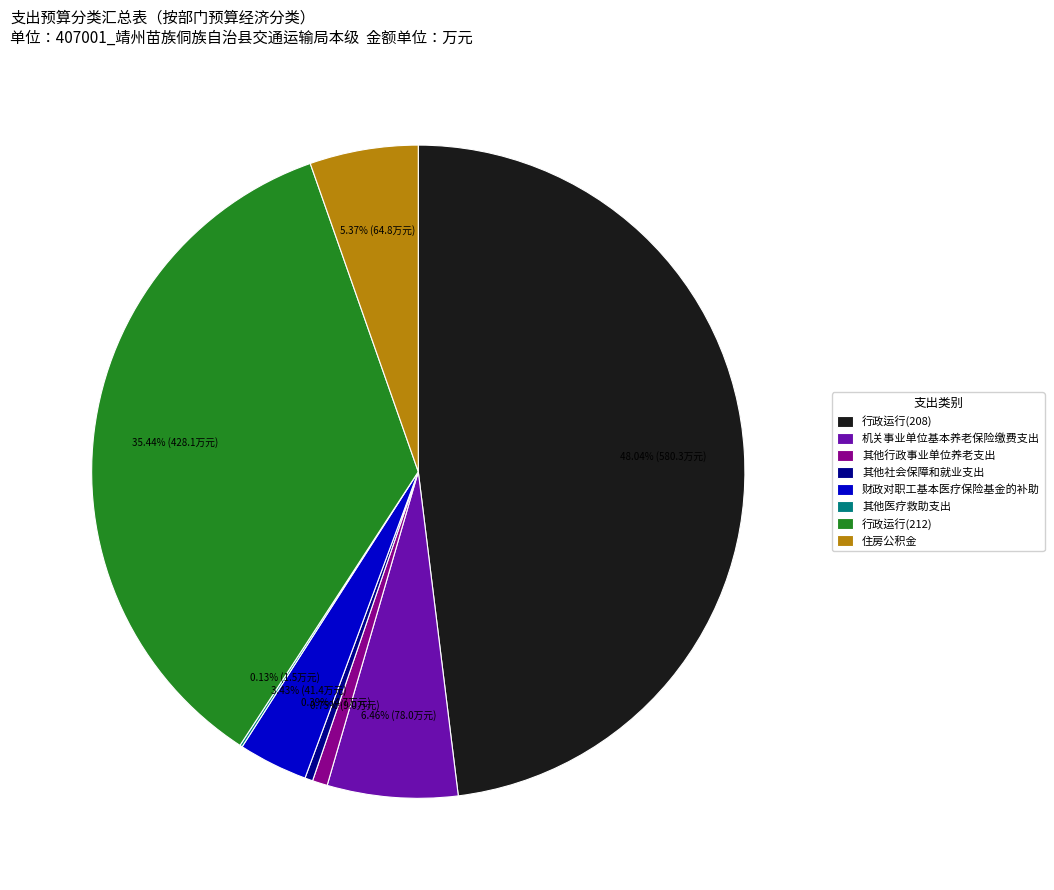

Is 行政运行(208) the majority of the pie?

No